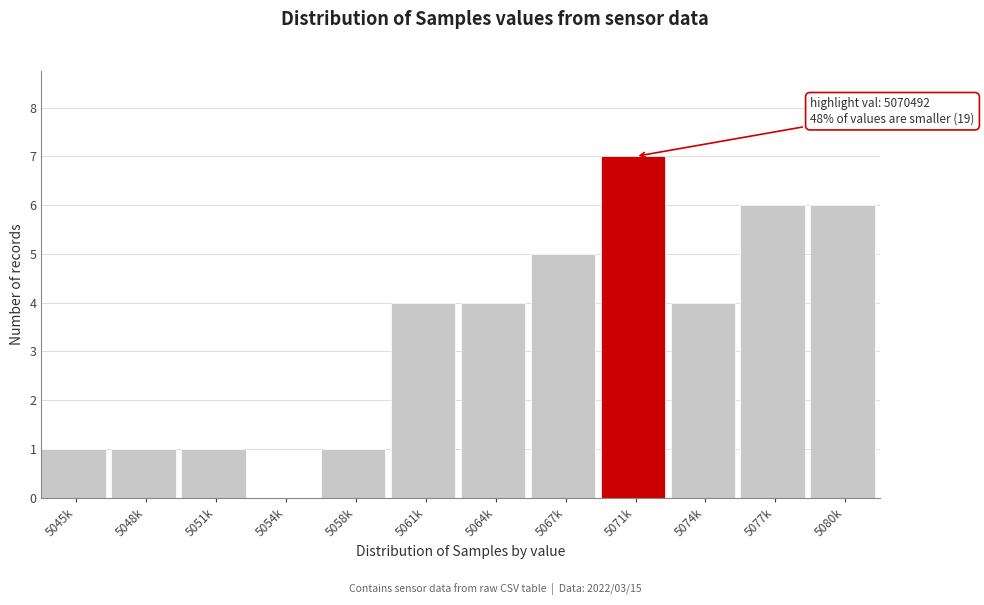

Reading left to right, extract all data points from this chart.

5045k=1	5048k=1	5051k=1	5054k=0	5058k=1	5061k=4	5064k=4	5067k=5	5071k=7	5074k=4	5077k=6	5080k=6